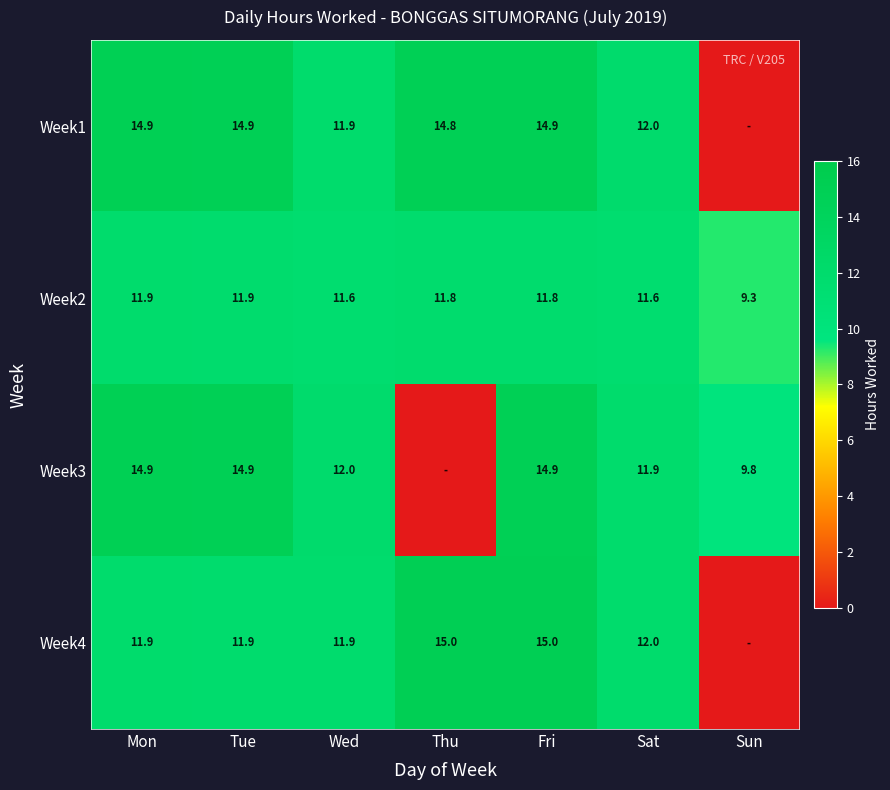

At how many categories does at least one series exceed 5?

7